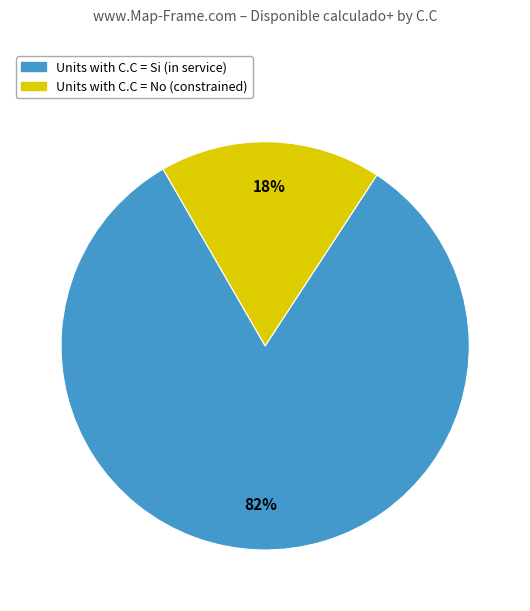

Does any single category account for the majority?

Yes